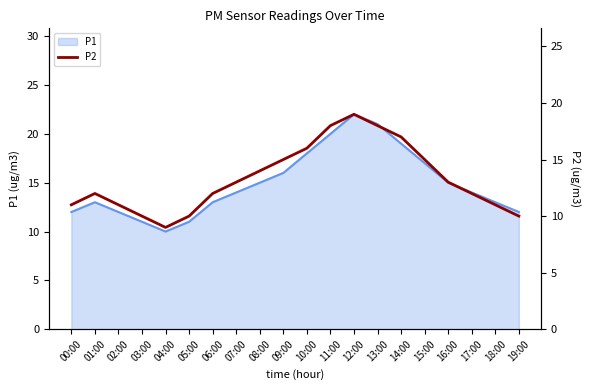

What is the difference between the second highest and minimum values?

9